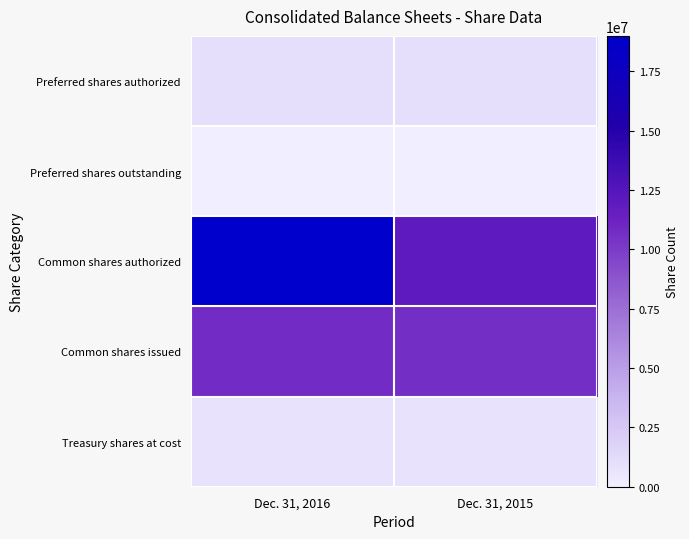

Which has a higher value, Dec. 31, 2015 or Dec. 31, 2016?

Dec. 31, 2015